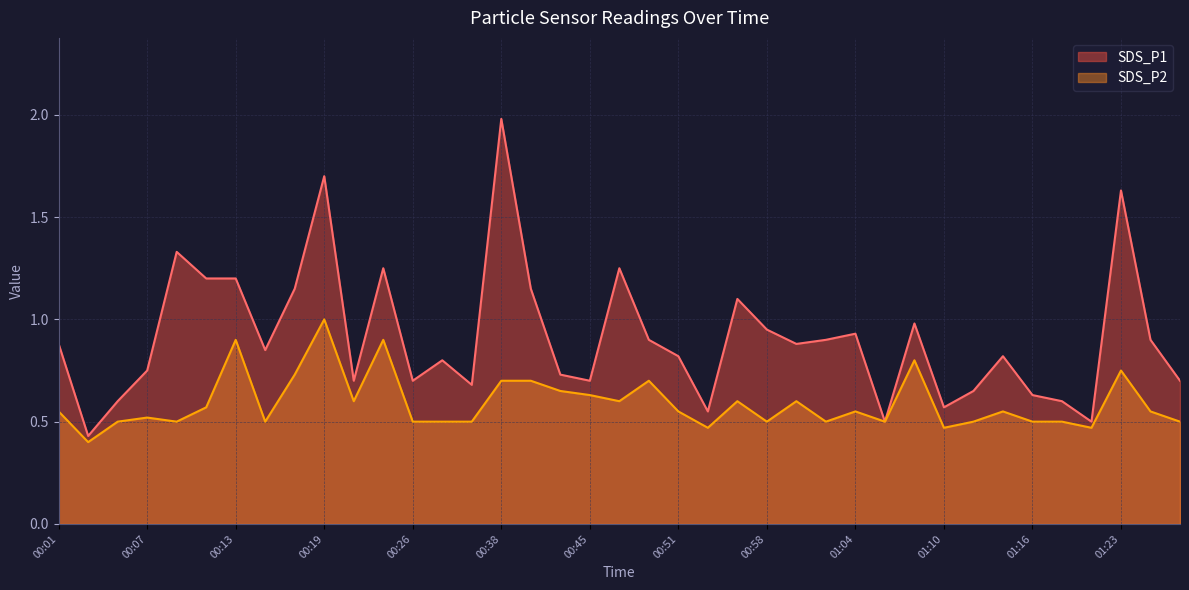

What is the label of the 37th point from the right?

00:05